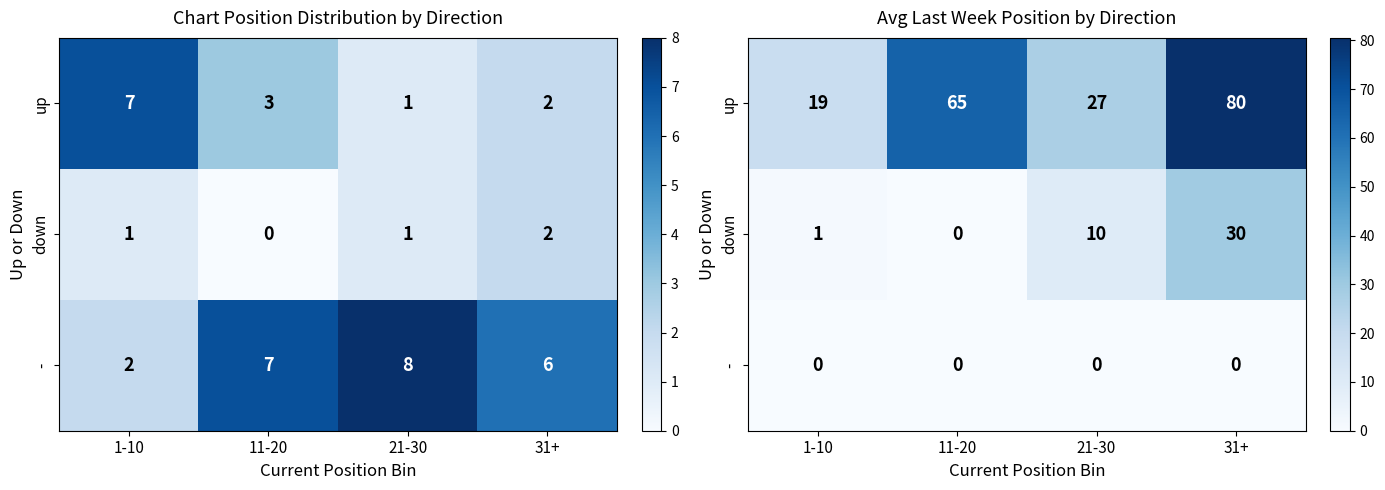

Which series has the largest range (max minus min)?

up